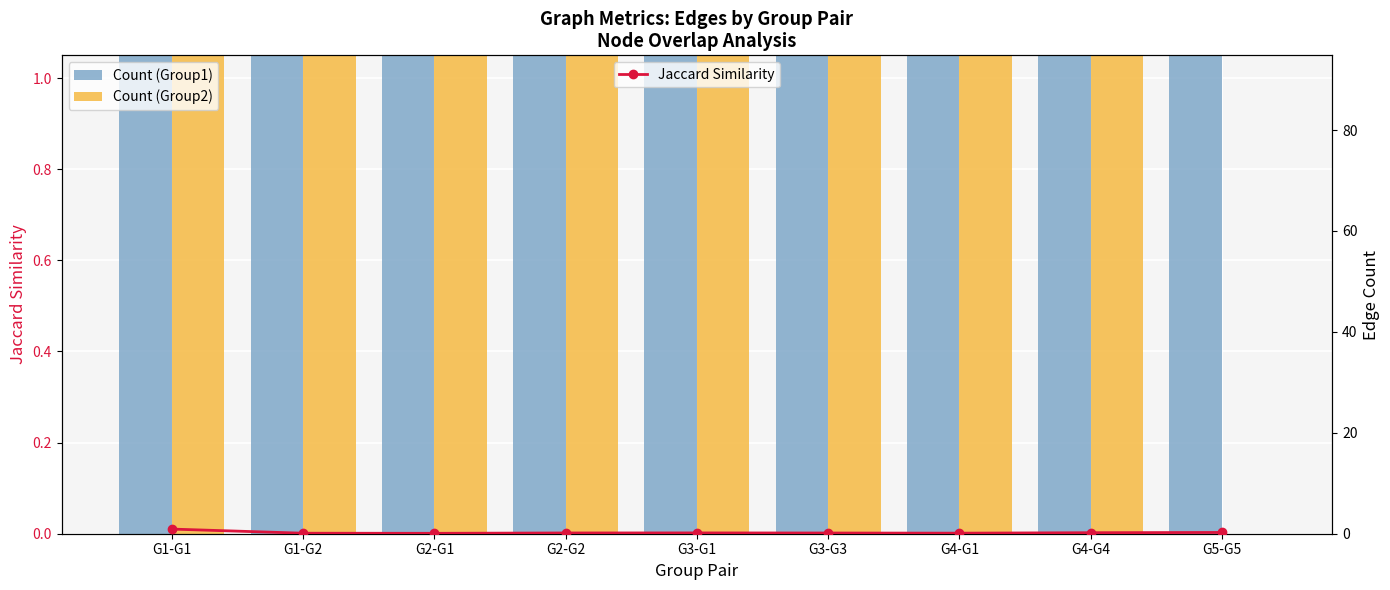

What is the label of the 2nd bar from the left?

G1-G2